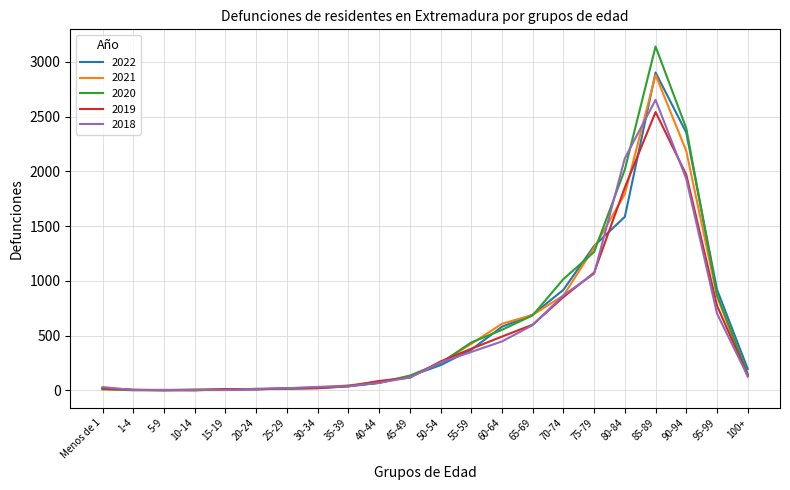

What is the average value of the 2022 series?

563